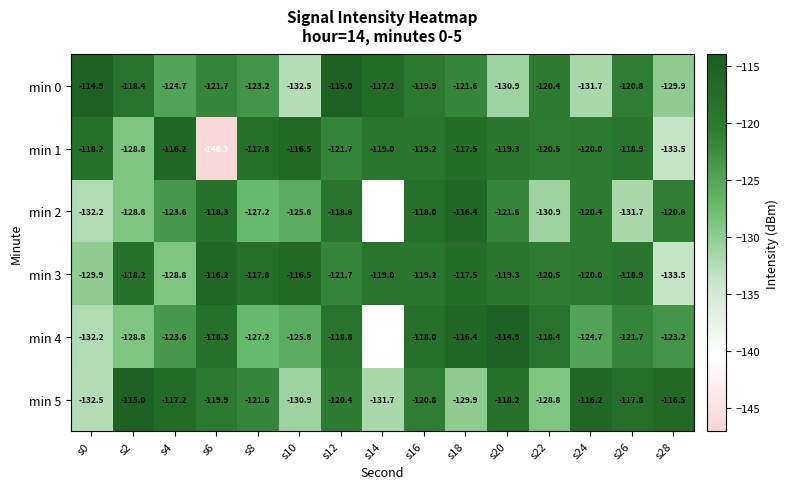

What is the sum of the min 5 values at s12 and s10?

-251.3